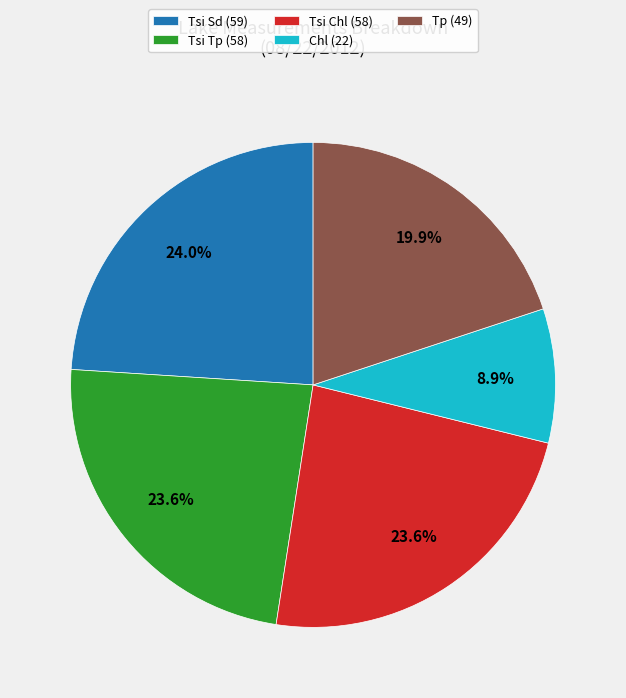

What percentage is the Tp slice, to the nearest percent?

20%